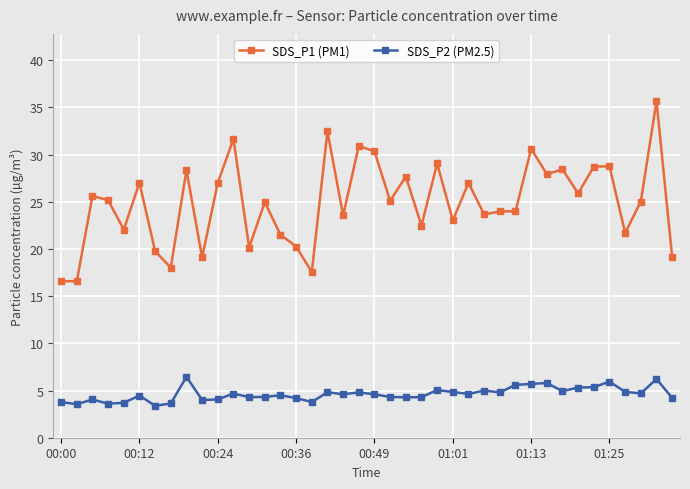

Which series has the largest total across all categories?

SDS_P1 (PM1)